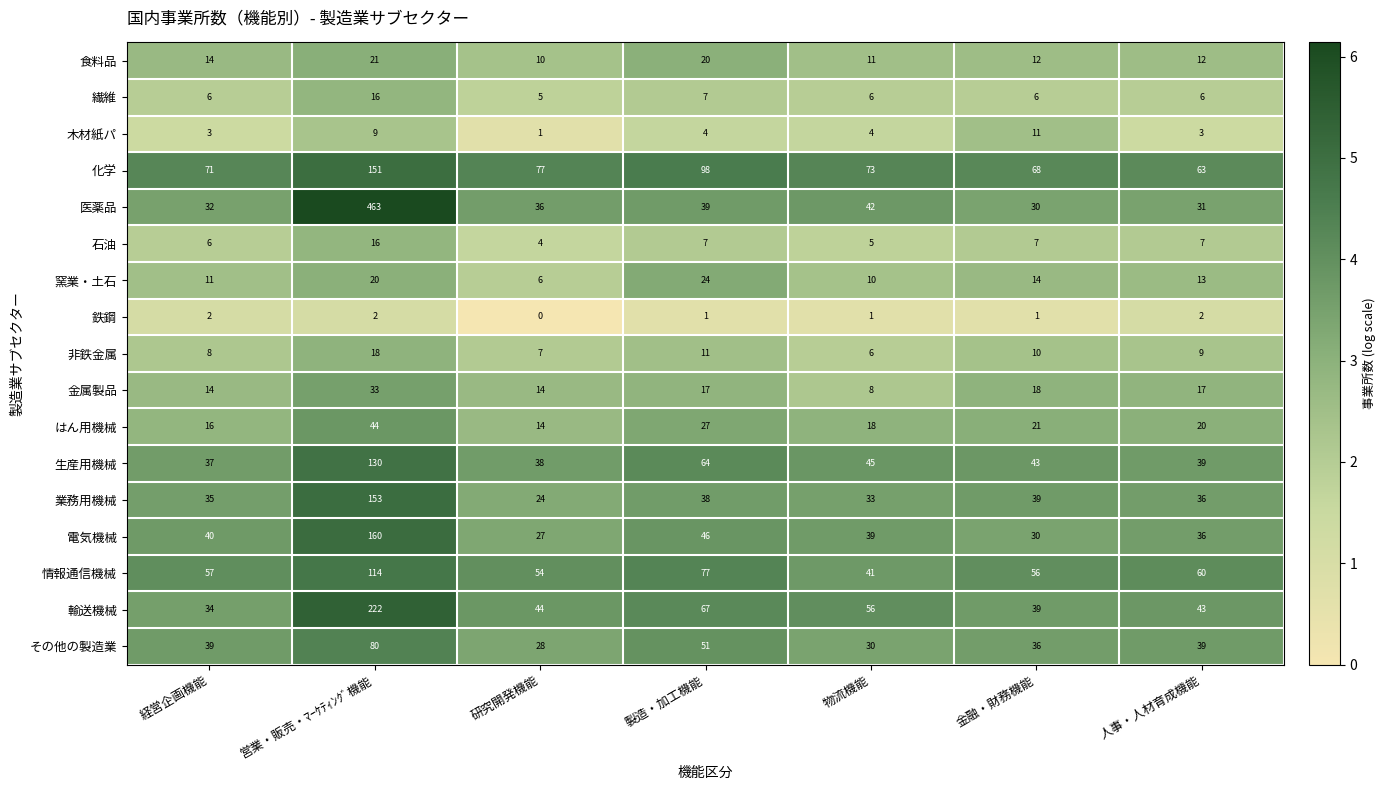

Between 製造・加工機能 and 人事・人材育成機能, which series saw the biggest shift?

化学